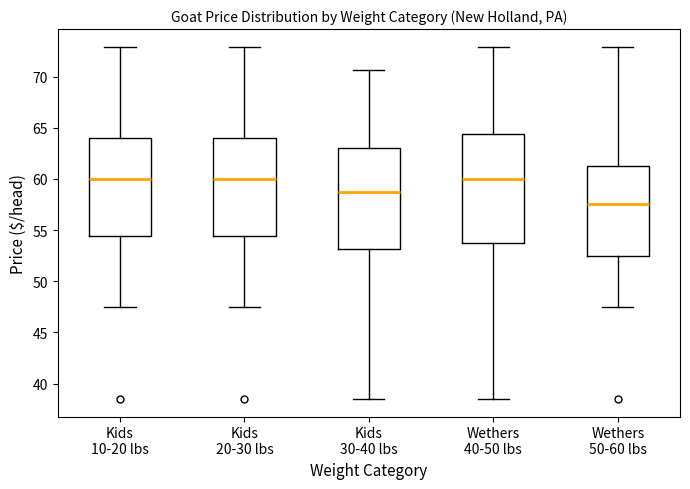

Which box has the lowest median line?

Wethers 50-60 lbs